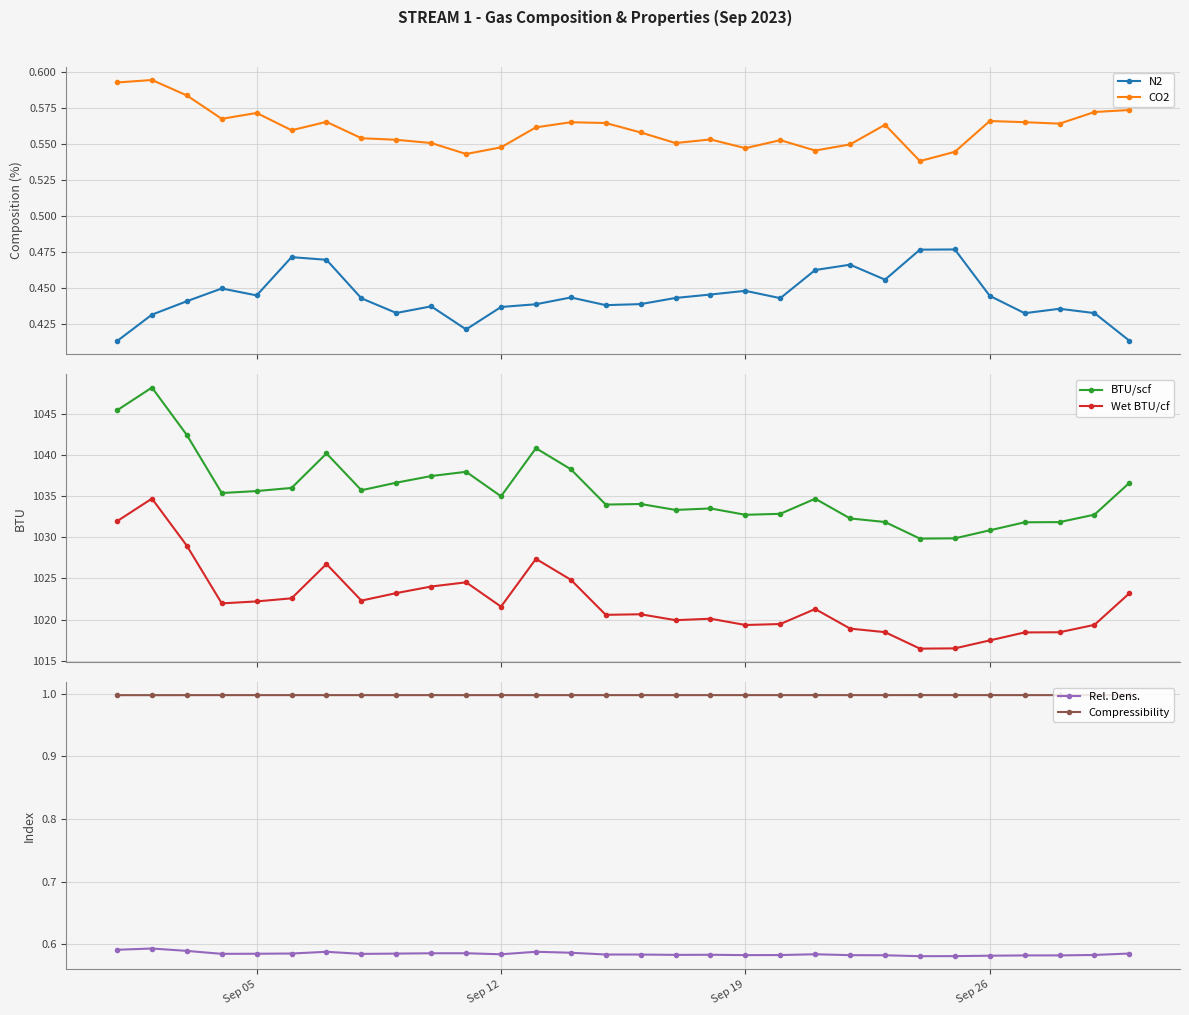

How many distinct data groups are displayed?

6